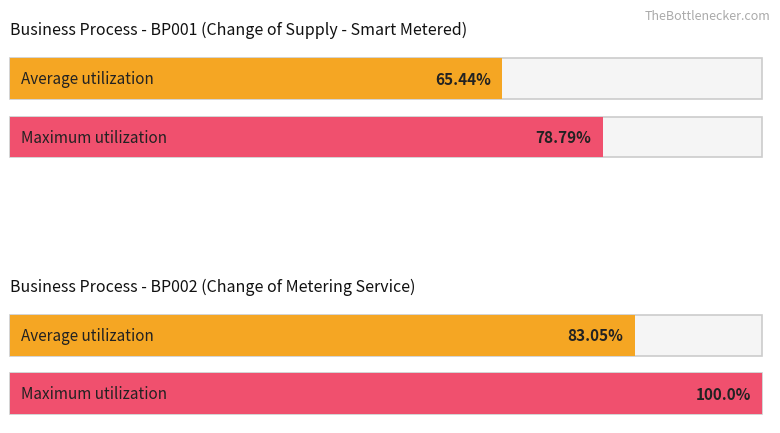

At which label is Maximum utilization closest to 89?

BP001